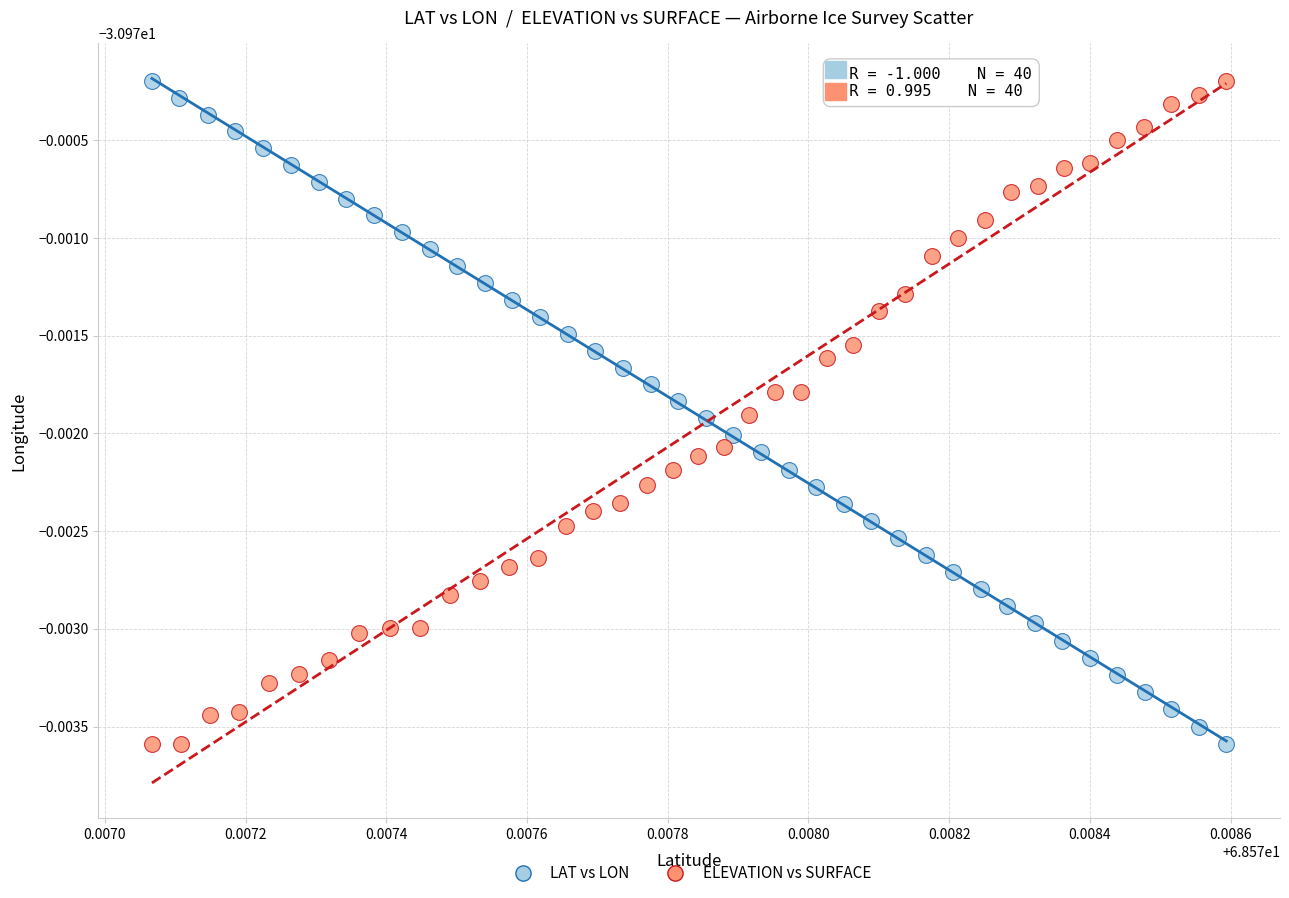

What are all the series names shown in the legend?

LAT vs LON, ELEVATION vs SURFACE